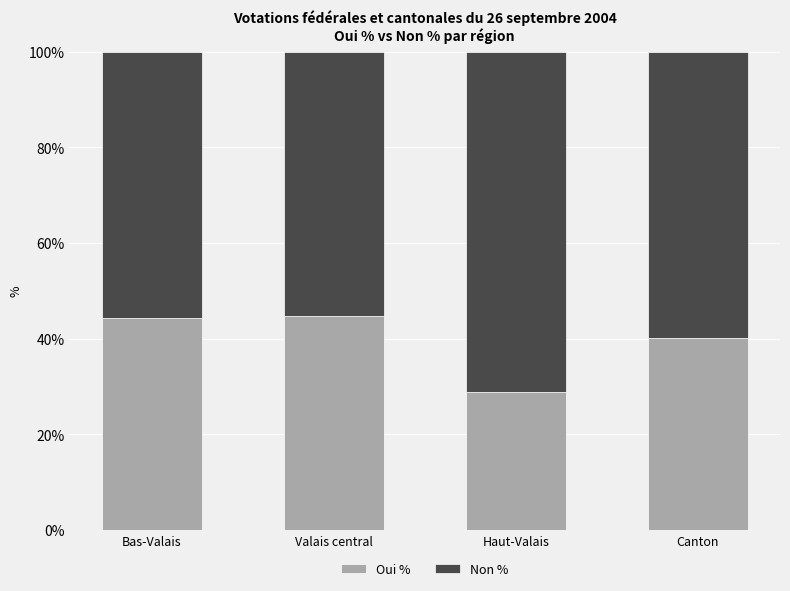

What is the total value across all series at Canton?

100.0